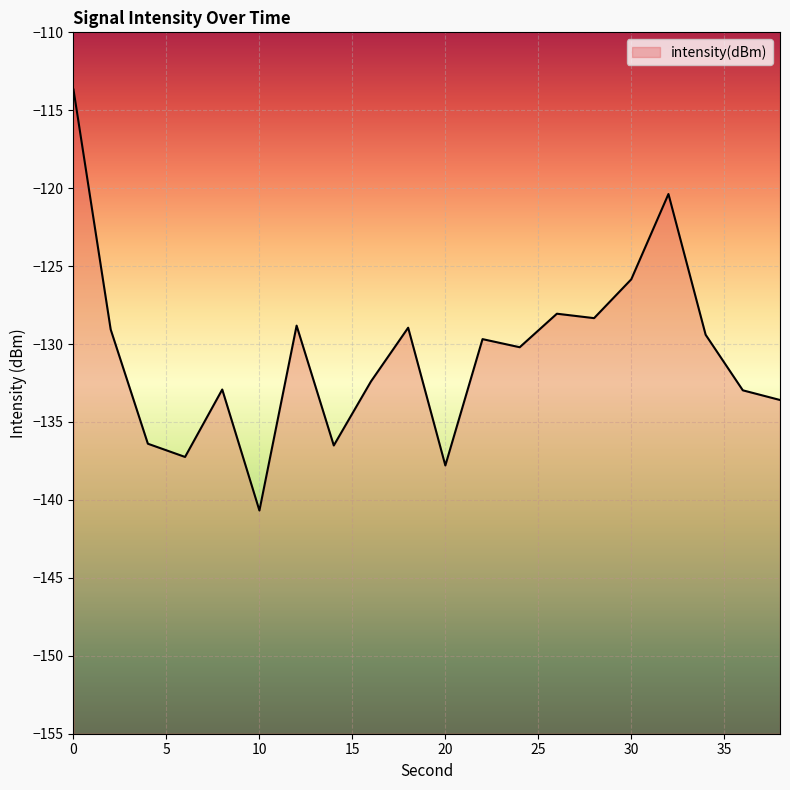

Read the value at 0.

-113.7